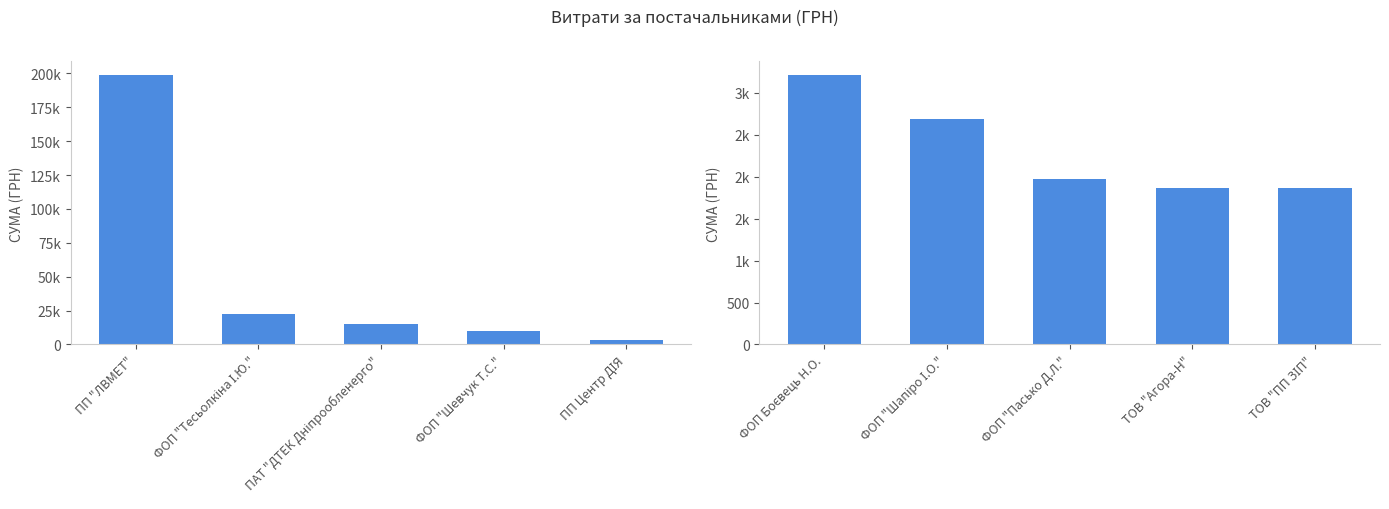

What is the minimum value shown in the chart?

1864.7